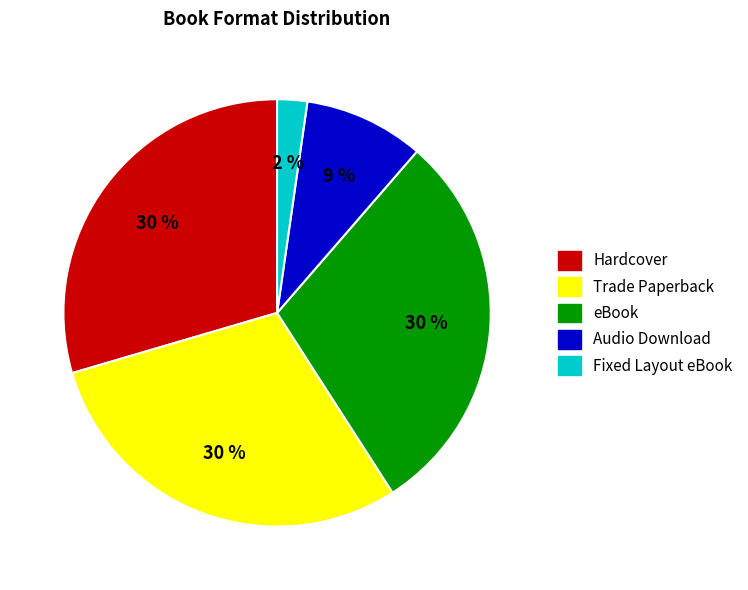

Do Hardcover and Audio Download together represent more than half of the pie?

No